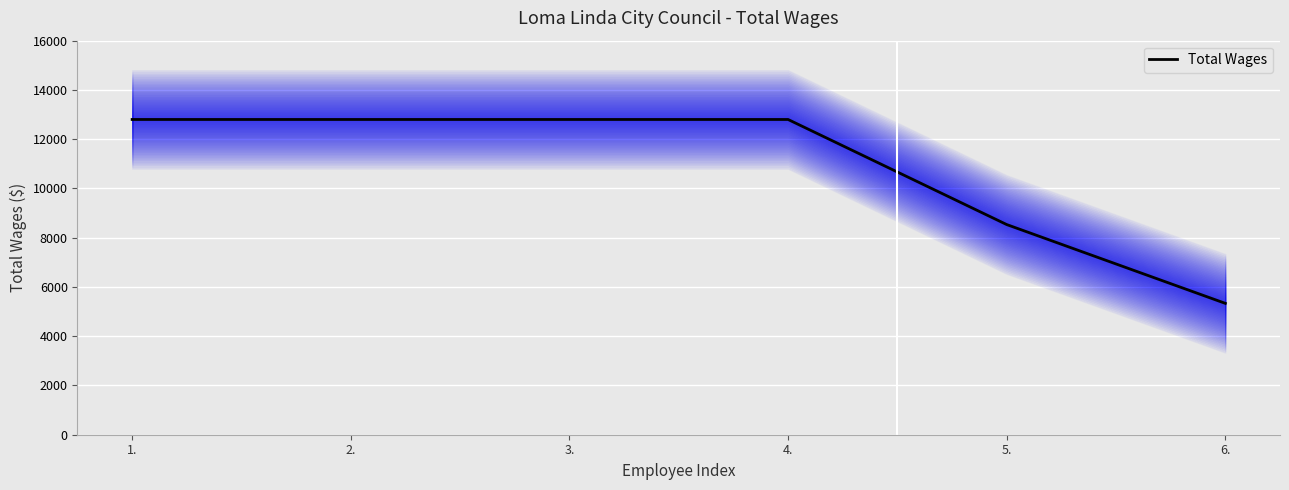

Is it true that the value at 4. is 4455?

False